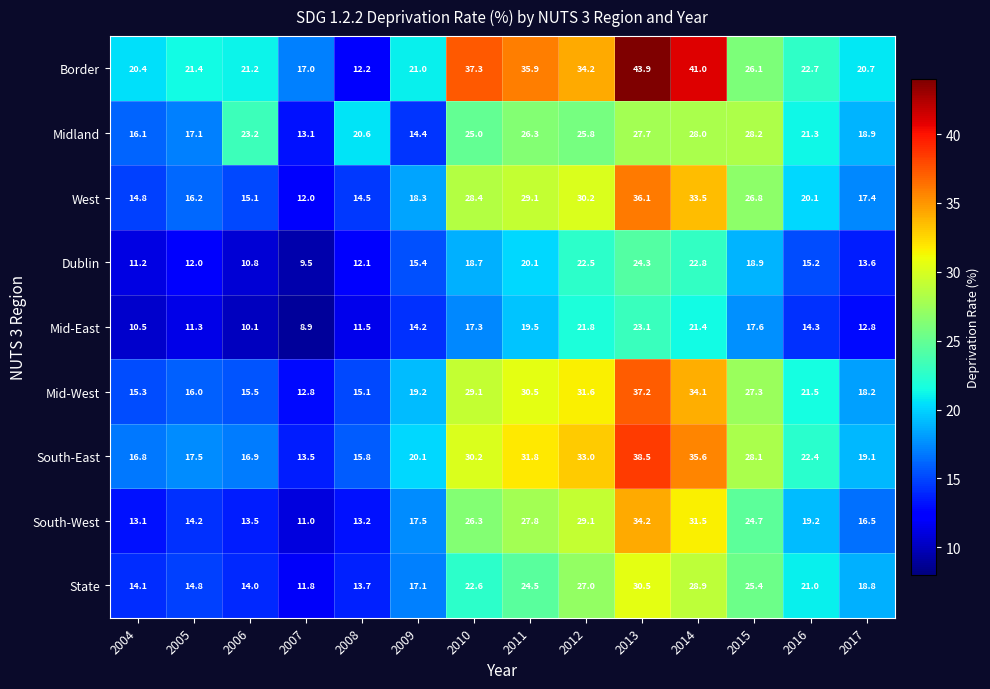

Is it true that State equals 16.1 at 2012?

False